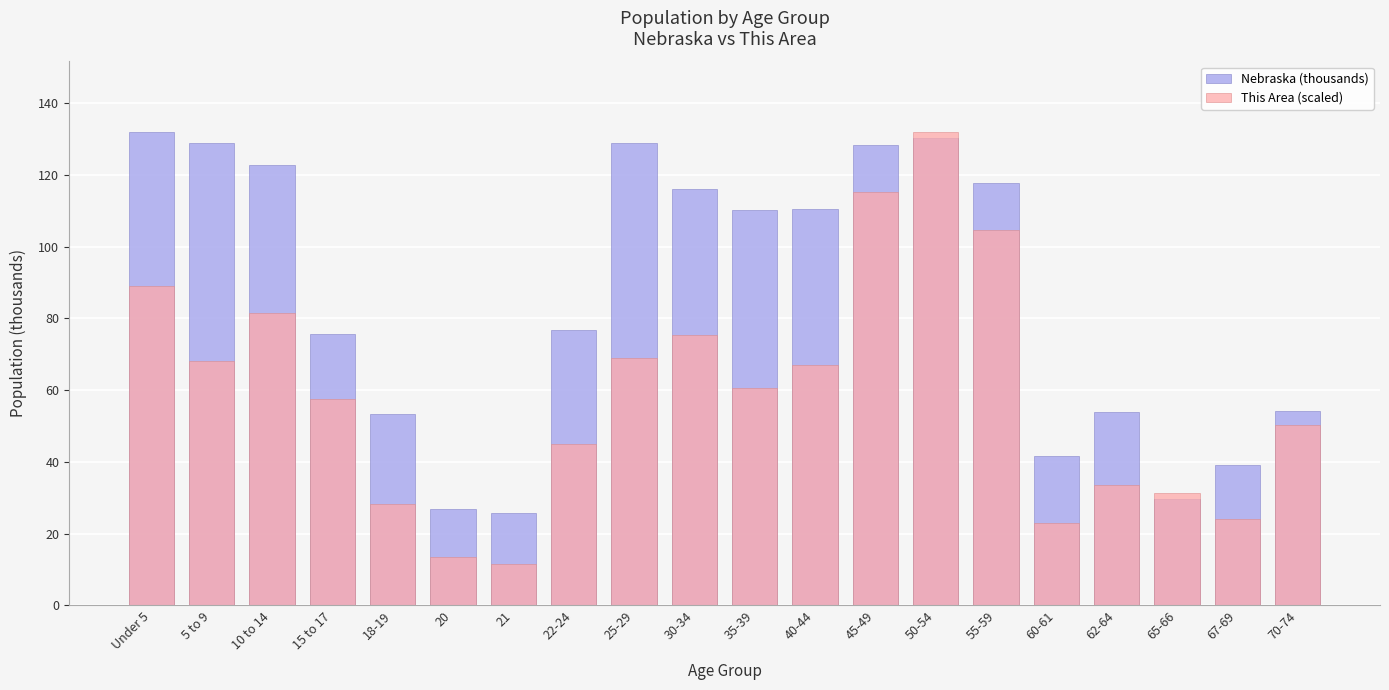

At how many categories does at least one series exceed 19?

20